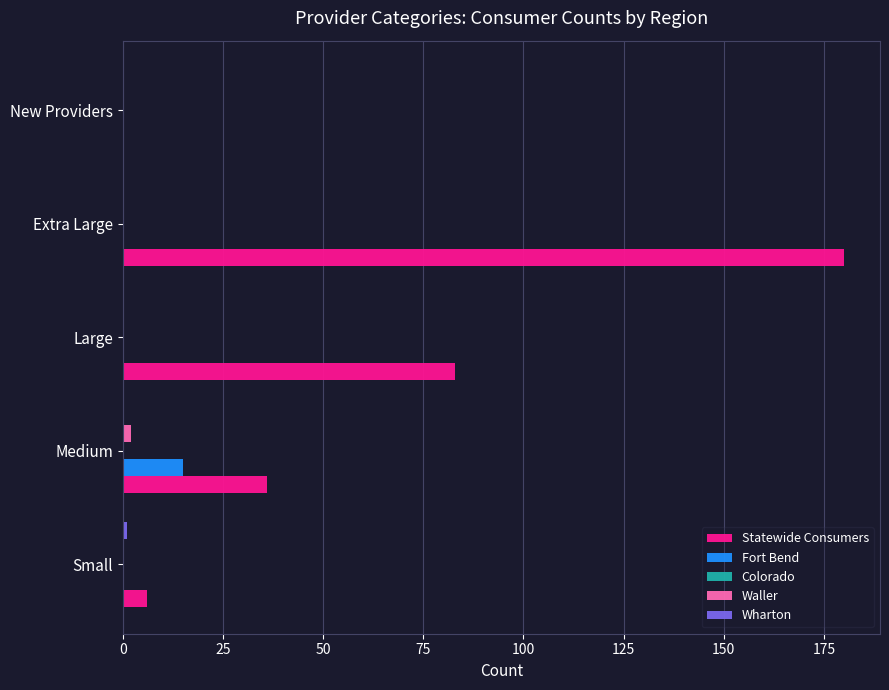

Which series has the largest range (max minus min)?

Statewide Consumers